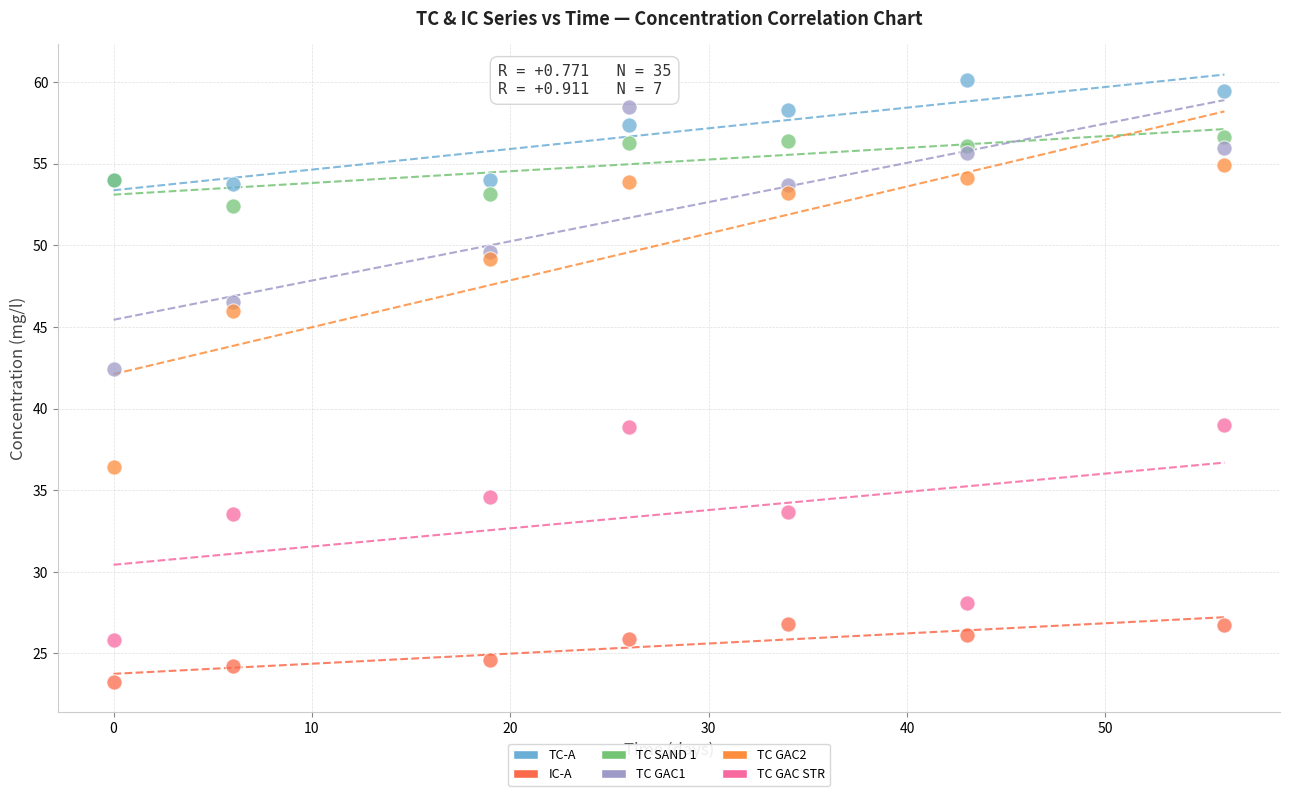

What are all the series names shown in the legend?

TC-A, IC-A, TC SAND 1, TC GAC1, TC GAC2, TC GAC STR